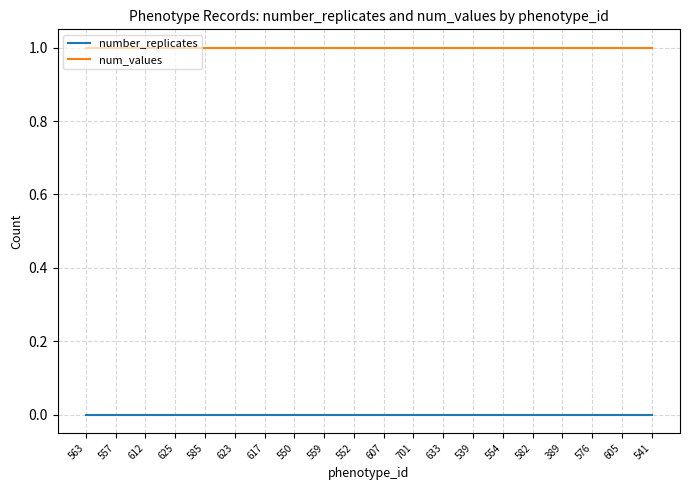

What position from the left is 554?

15